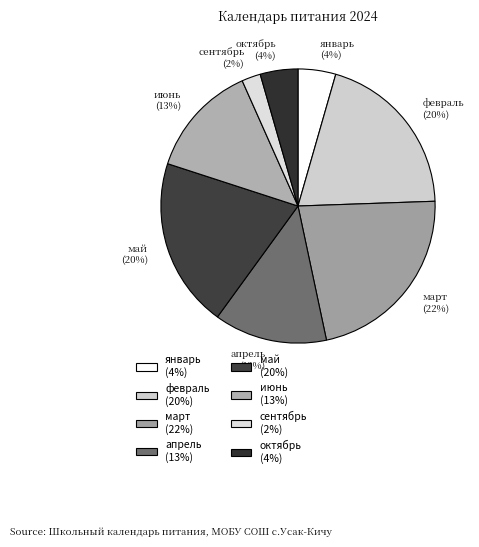

To the nearest percent, what is the difference between the март and январь slice percentages?

18%